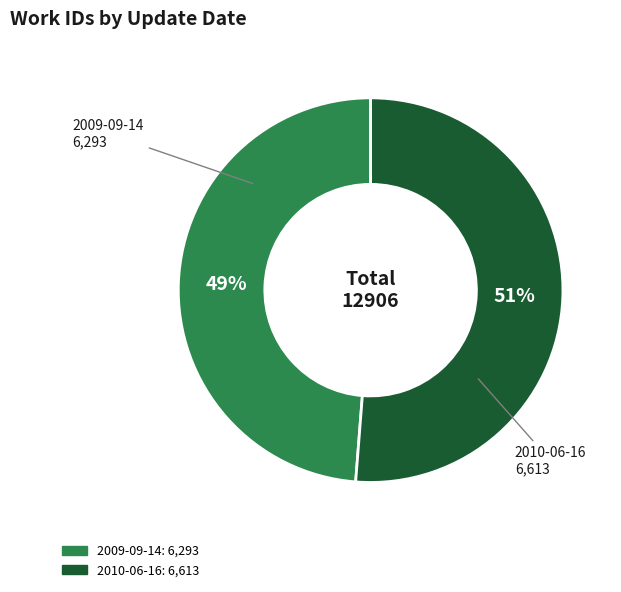

To the nearest percent, what percentage of the pie is 2010-06-16?

51%